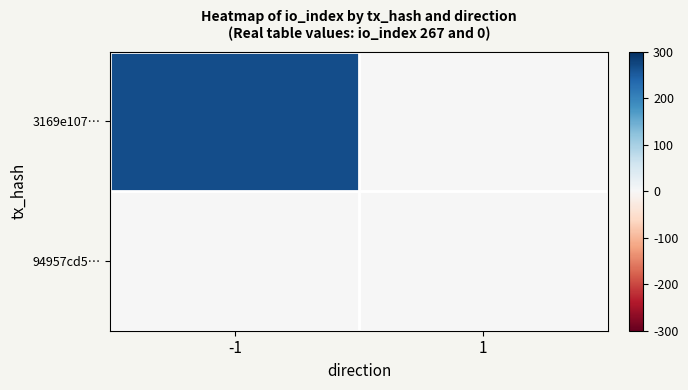

Which label corresponds to the smallest value in the chart?

1